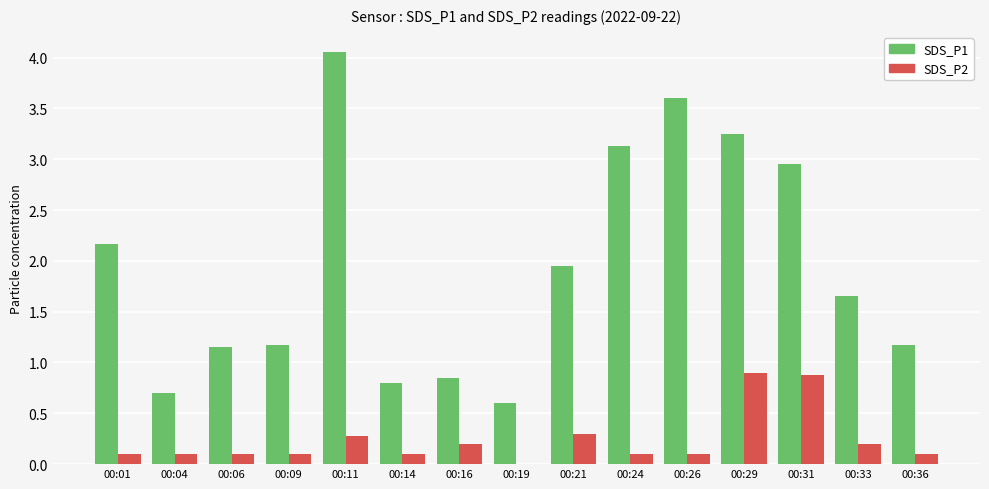

What is the sum of all SDS_P2 values?

3.6